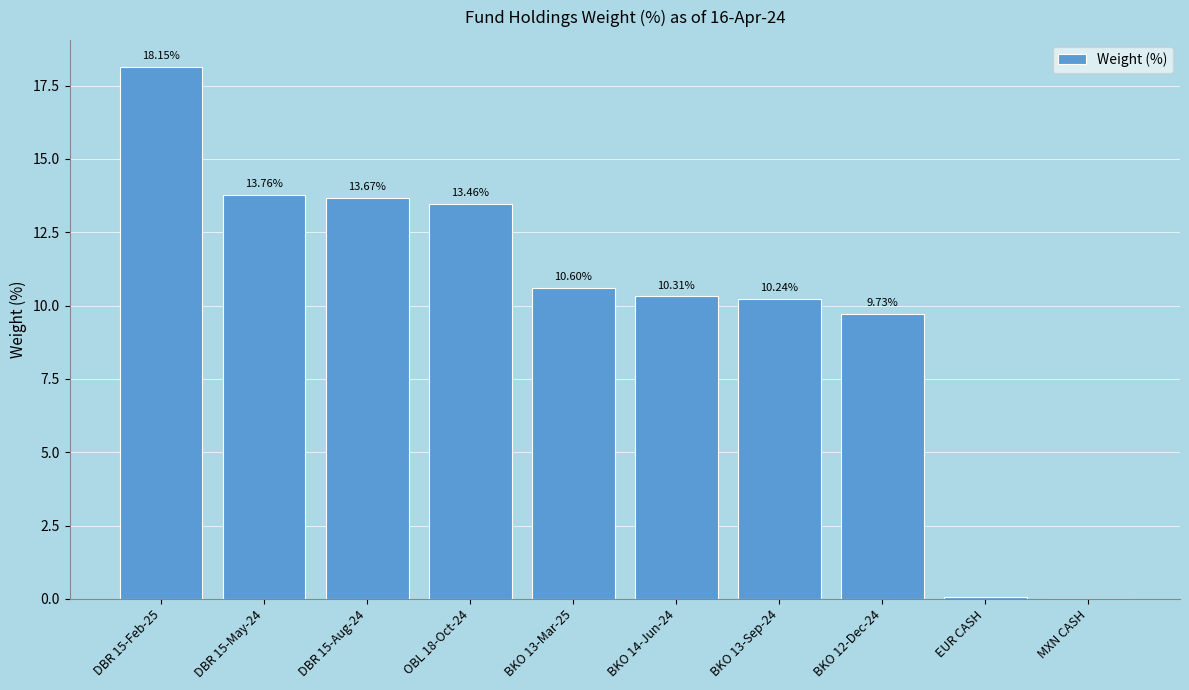

Is it true that the value at MXN CASH is 0.0?

True